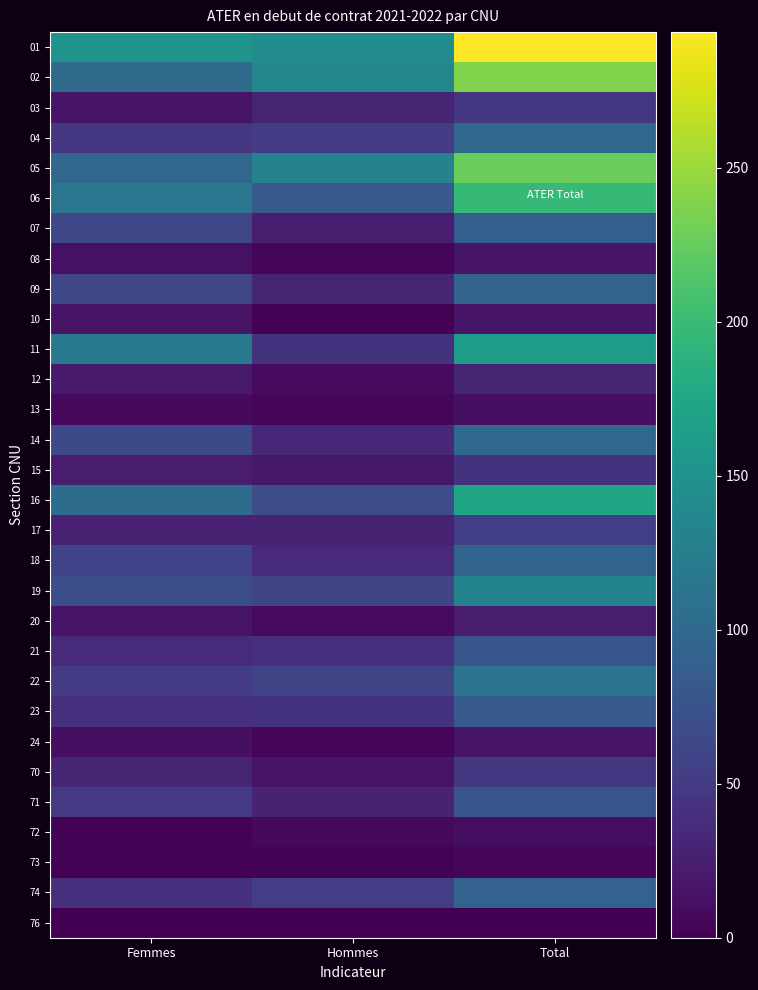

What is the difference between the highest and lowest values at Hommes?

142